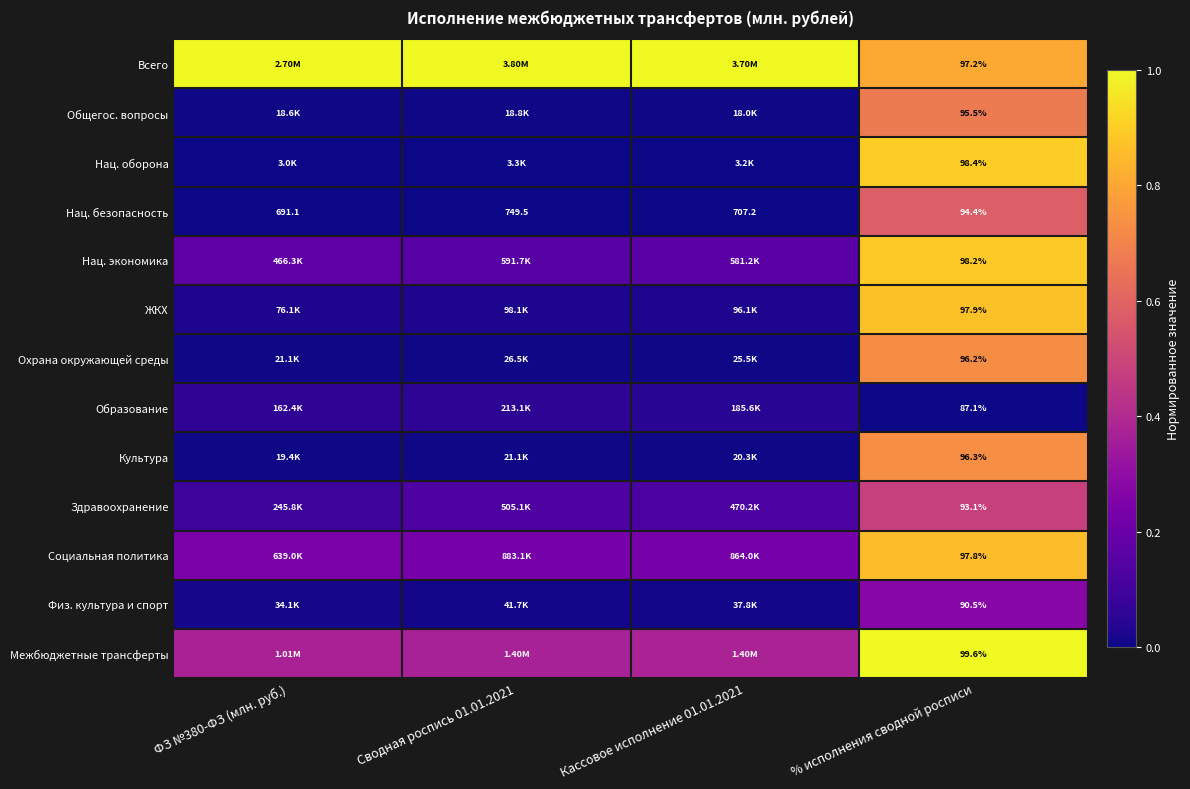

Rank the series at % исполнения сводной росписи from highest to lowest value.

Межбюджетные трансферты, Нац. оборона, Нац. экономика, ЖКХ, Социальная политика, Всего, Культура, Охрана окружающей среды, Общегос. вопросы, Нац. безопасность, Здравоохранение, Физ. культура и спорт, Образование